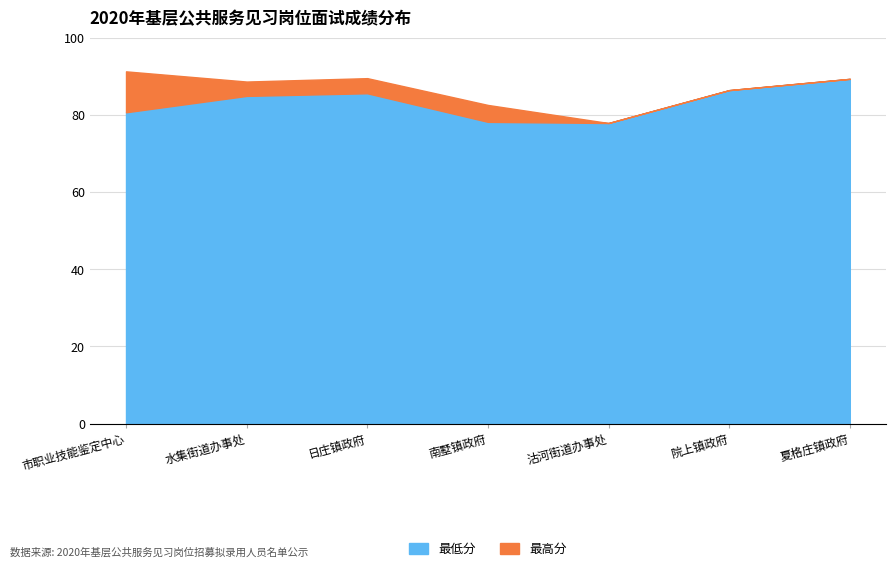

Read the 最低分 value at 沽河街道办事处.

77.9